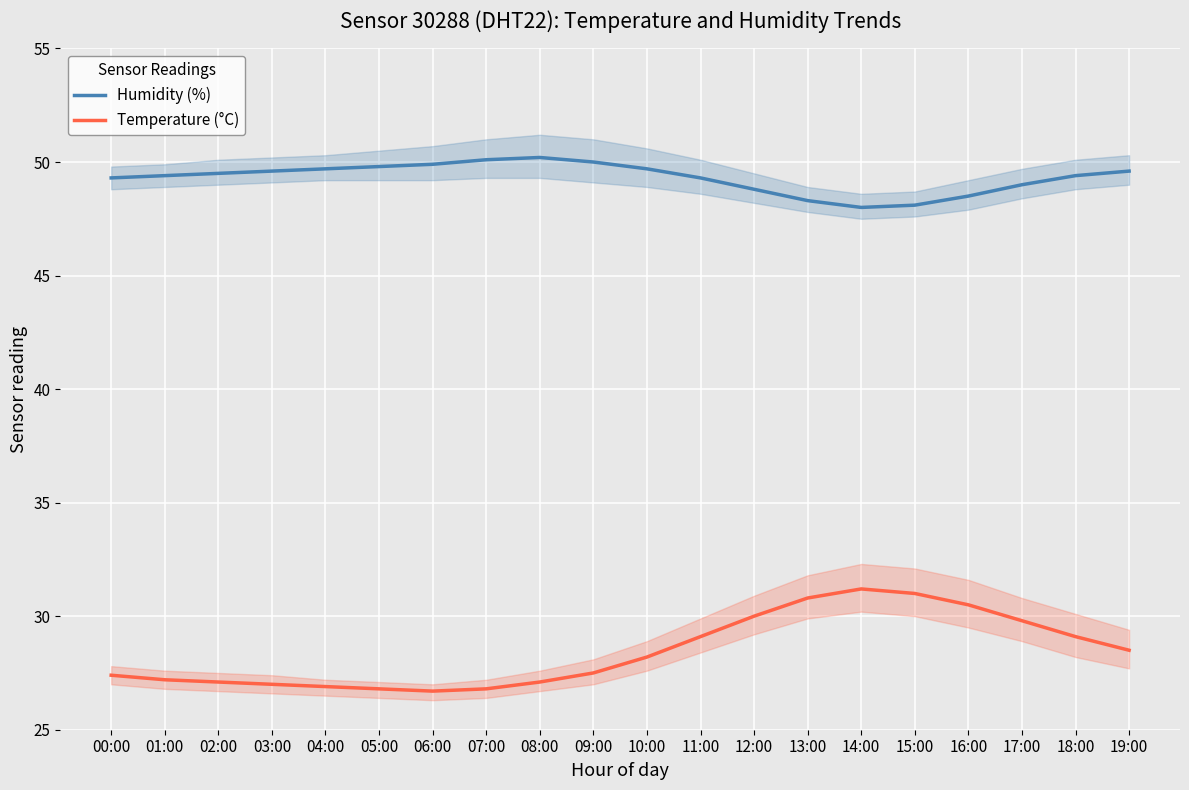

How many data points does each series have?

20